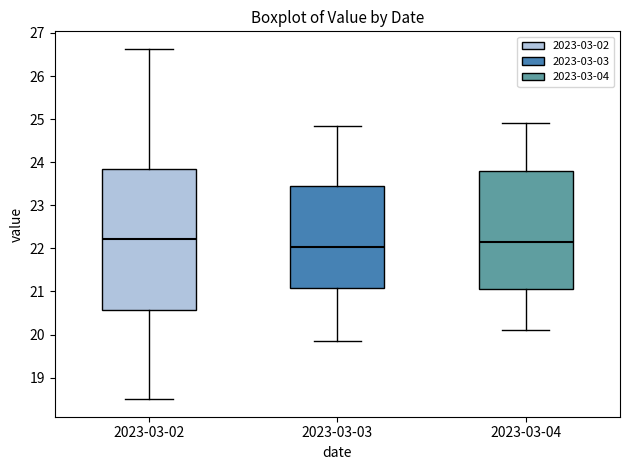

Reading left to right, read every box against the y-axis: the position of its median line, the range the box covers, and the ends of its whiskers. The values are not printed on the chart, so give them approximately, as read against the axis.

2023-03-02: median 22.2, box 20.6 to 23.8, whiskers 18.5 to 26.6
2023-03-03: median 22.0, box 21.1 to 23.4, whiskers 19.9 to 24.9
2023-03-04: median 22.2, box 21.1 to 23.8, whiskers 20.1 to 24.9